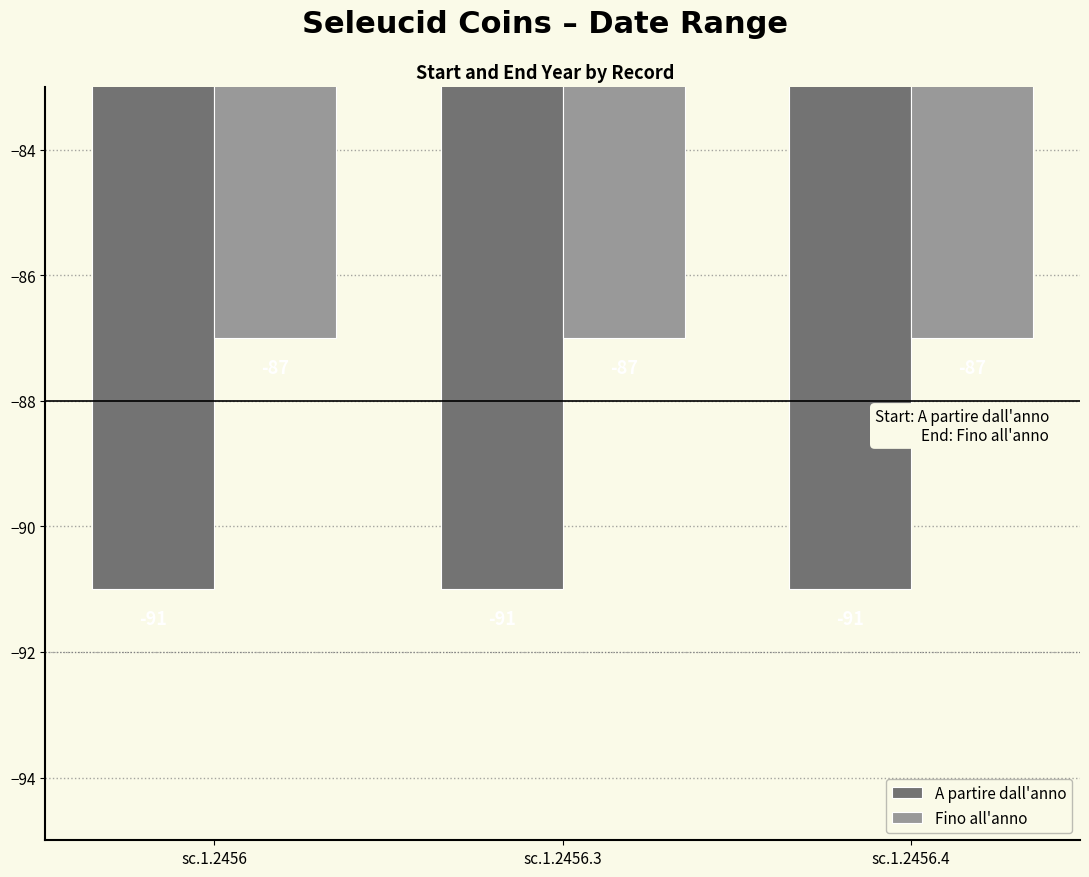

What is the spread (max minus min) of values at sc.1.2456.4?

4